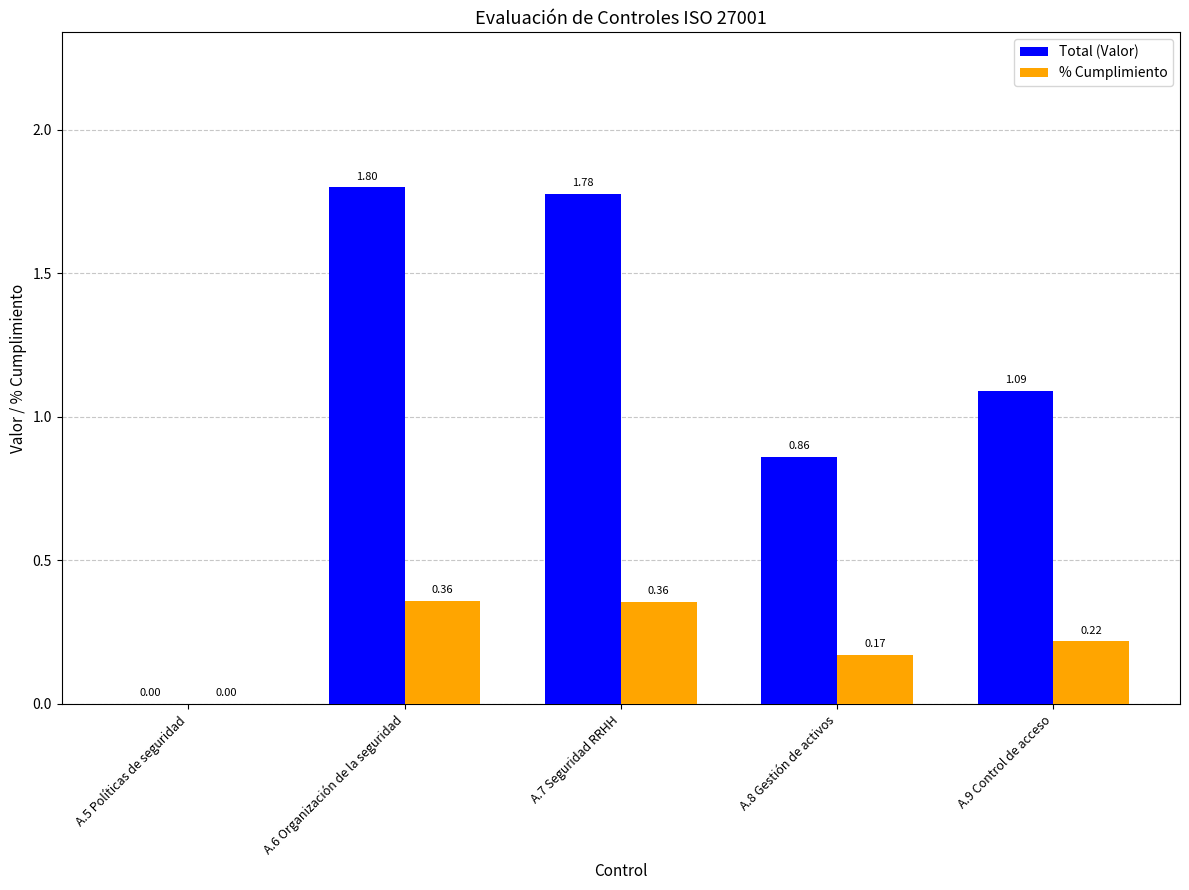

What is the total value across all series at A.8 Gestión de activos?

1.0